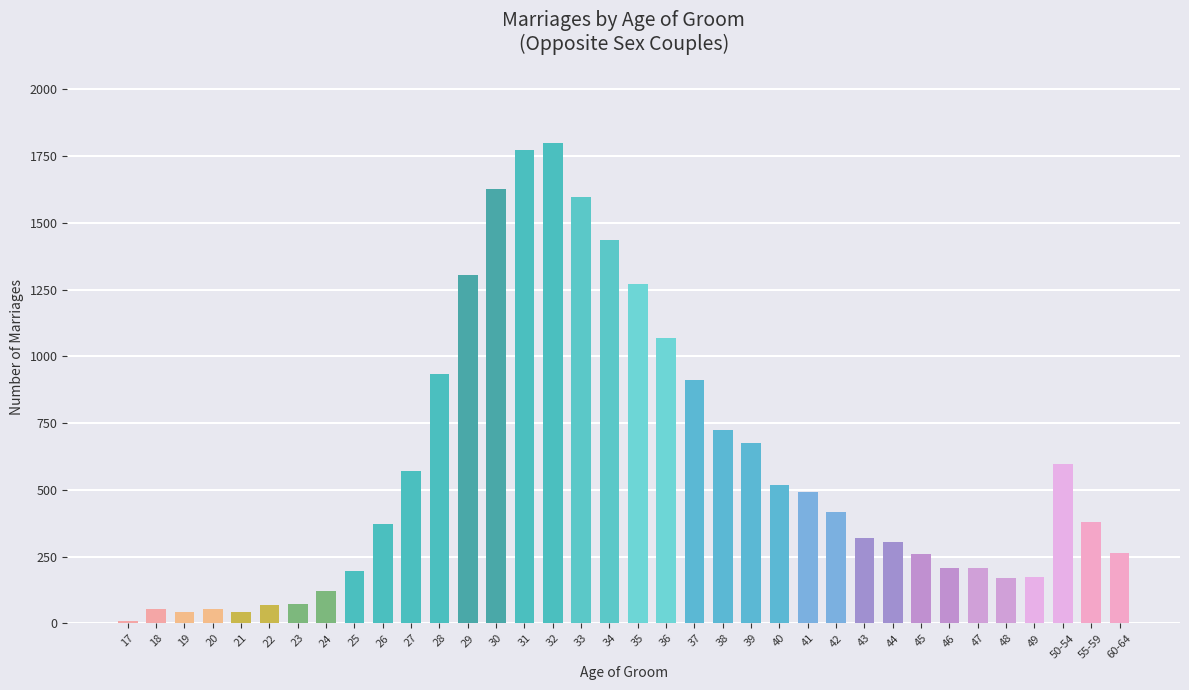

What is the label of the 35th bar from the left?

55-59